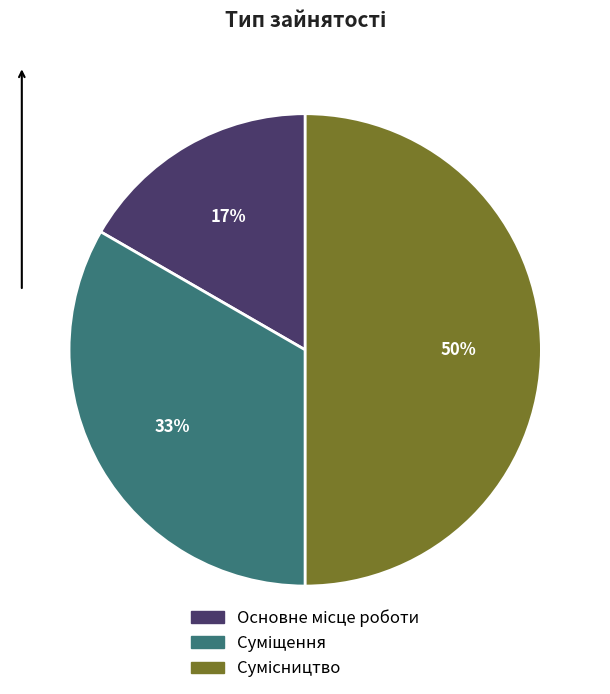

To the nearest percent, what is the average slice percentage?

33%